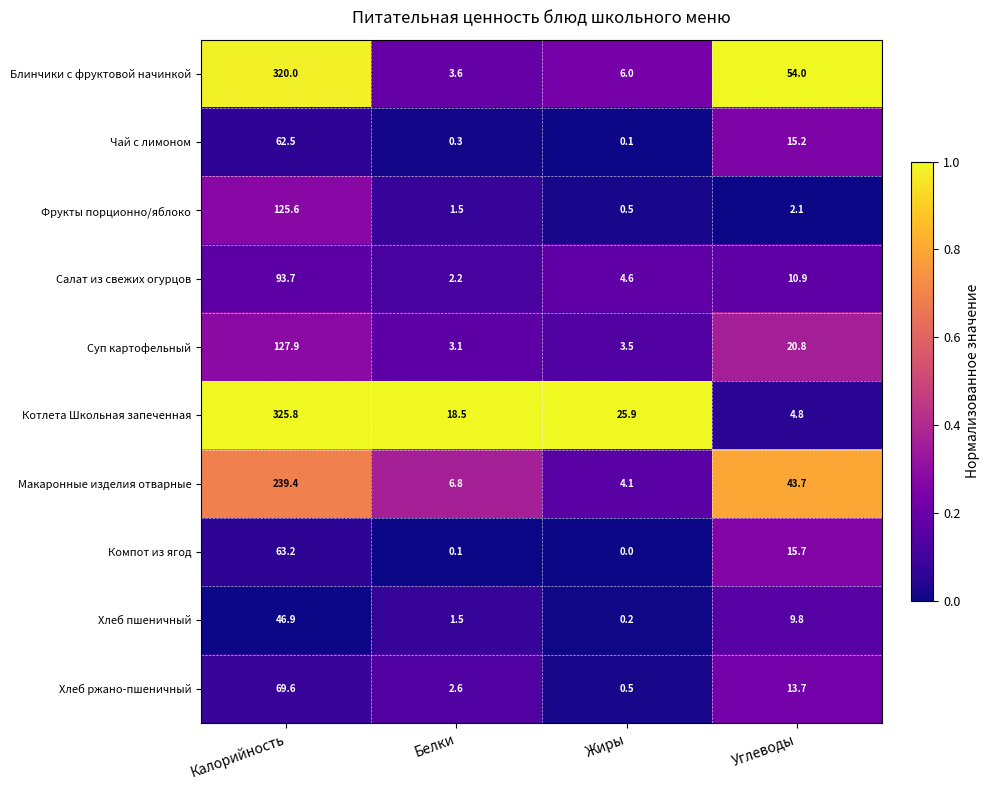

What is the maximum value shown in the chart?

325.8